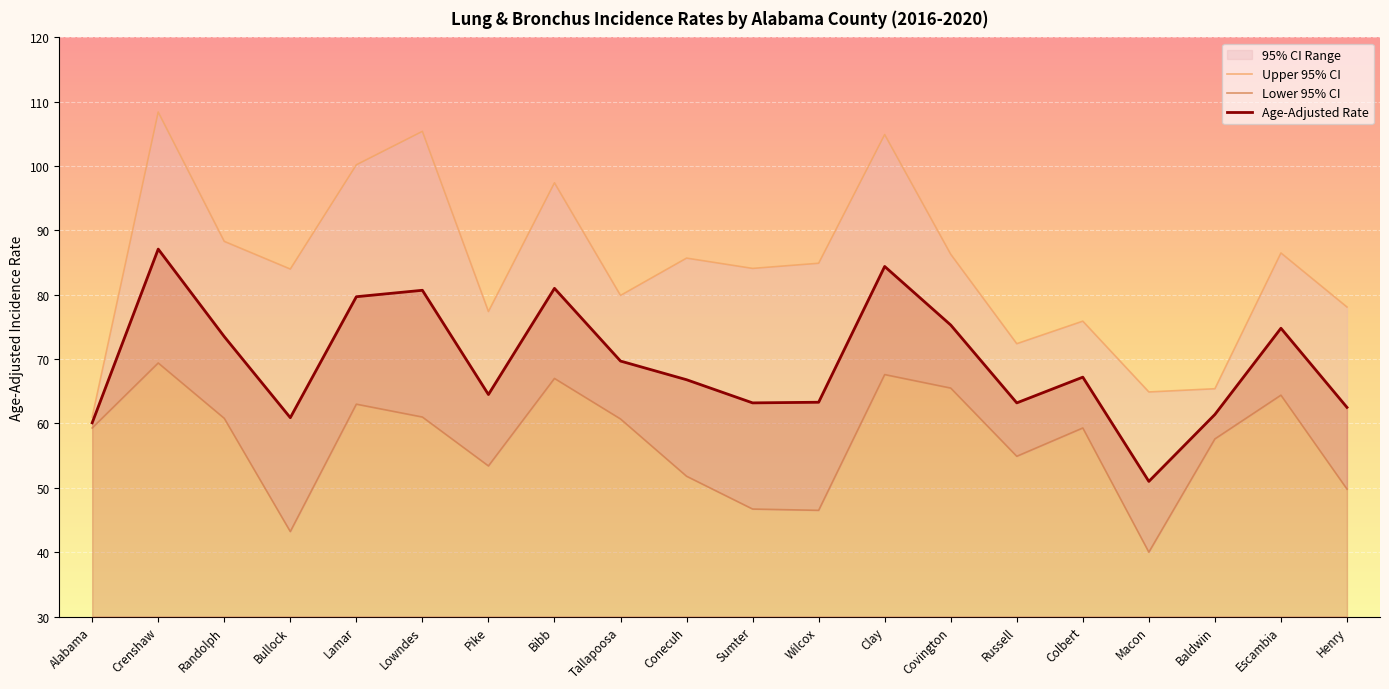

How many lines are shown in the chart?

3